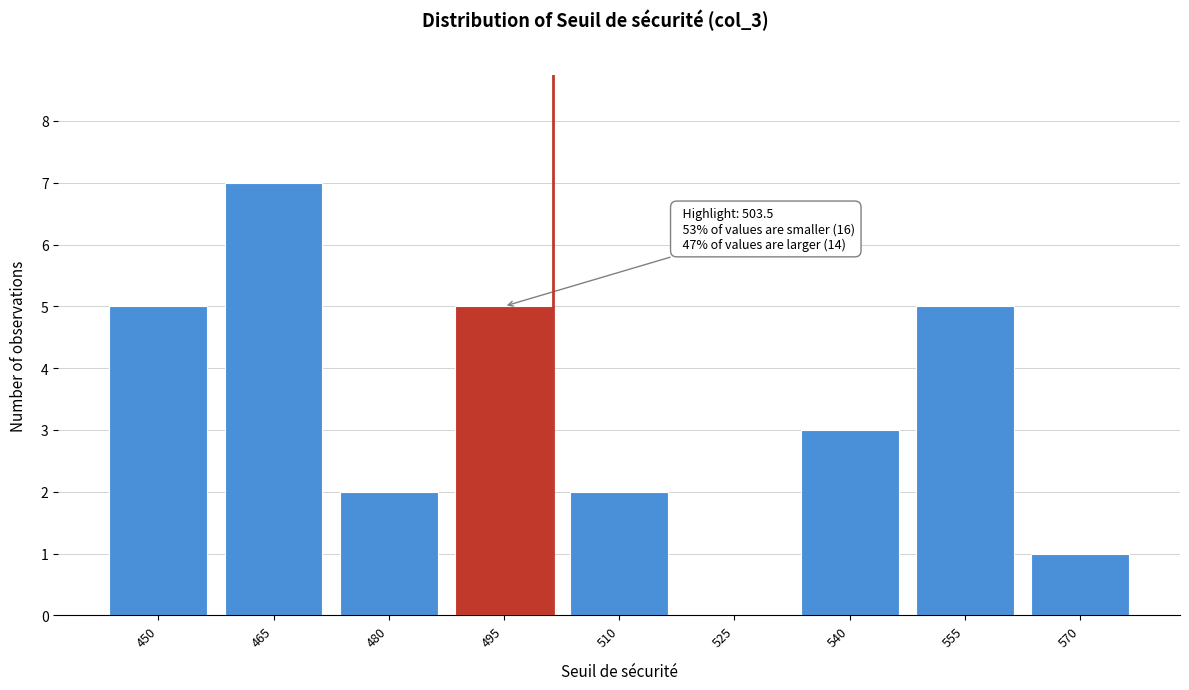

Reading right to left, list all the values displayed in this chart.

570=1	555=5	540=3	525=0	510=2	495=5	480=2	465=7	450=5